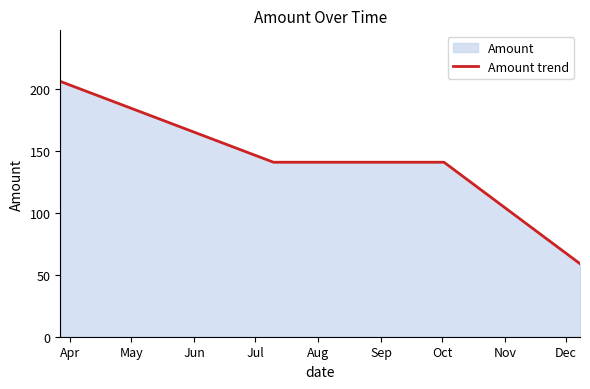

What is the difference between the maximum and minimum values?

147.3